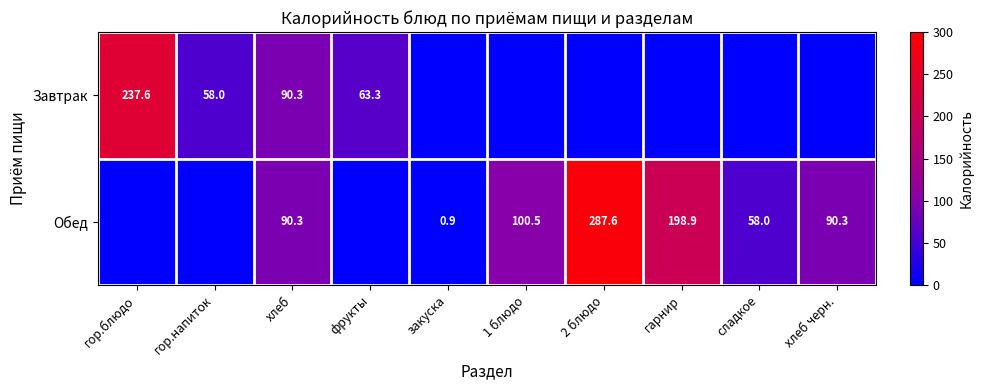

The Обед series shows 90.3 at хлеб черн.. True or false?

True